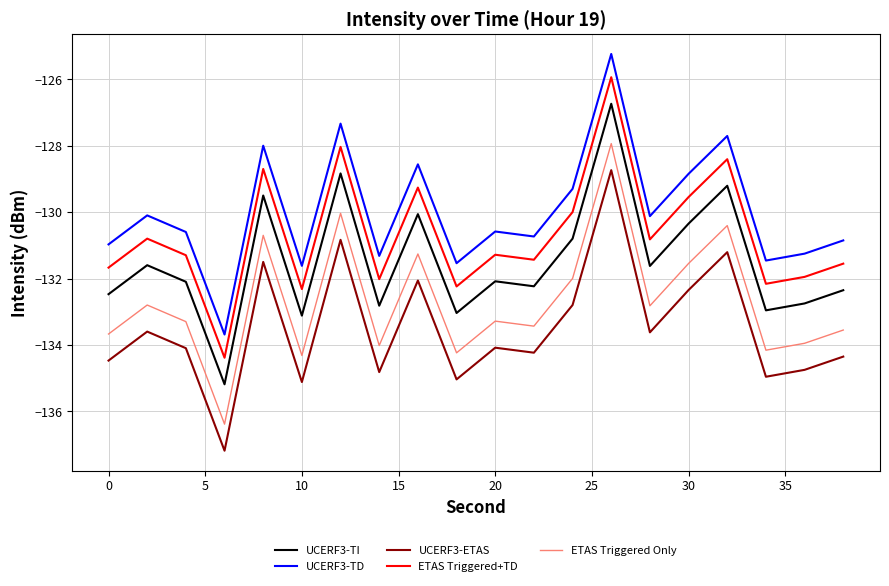

Reading right to left, list all the values displayed in this chart.

UCERF3-TI: -132.4	-132.7	-133.0	-129.2	-130.3	-131.6	-126.7	-130.8	-132.2	-132.1	-133.0	-130.1	-132.8	-128.8	-133.1	-129.5	-135.2	-132.1	-131.6	-132.5
UCERF3-TD: -130.9	-131.2	-131.5	-127.7	-128.8	-130.1	-125.2	-129.3	-130.7	-130.6	-131.5	-128.6	-131.3	-127.3	-131.6	-128.0	-133.7	-130.6	-130.1	-131.0
UCERF3-ETAS: -134.4	-134.7	-135.0	-131.2	-132.3	-133.6	-128.7	-132.8	-134.2	-134.1	-135.0	-132.1	-134.8	-130.8	-135.1	-131.5	-137.2	-134.1	-133.6	-134.5
ETAS Triggered+TD: -131.6	-131.9	-132.2	-128.4	-129.5	-130.8	-125.9	-130.0	-131.4	-131.3	-132.2	-129.3	-132.0	-128.0	-132.3	-128.7	-134.4	-131.3	-130.8	-131.7
ETAS Triggered Only: -133.6	-133.9	-134.2	-130.4	-131.5	-132.8	-127.9	-132.0	-133.4	-133.3	-134.2	-131.3	-134.0	-130.0	-134.3	-130.7	-136.4	-133.3	-132.8	-133.7